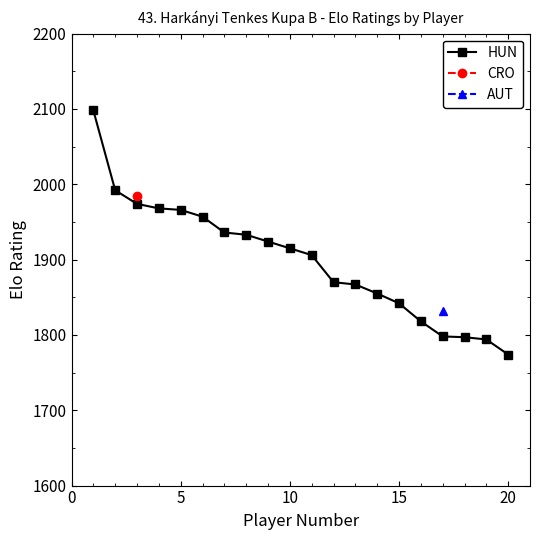

How many data points in HUN are less than 1915?

10